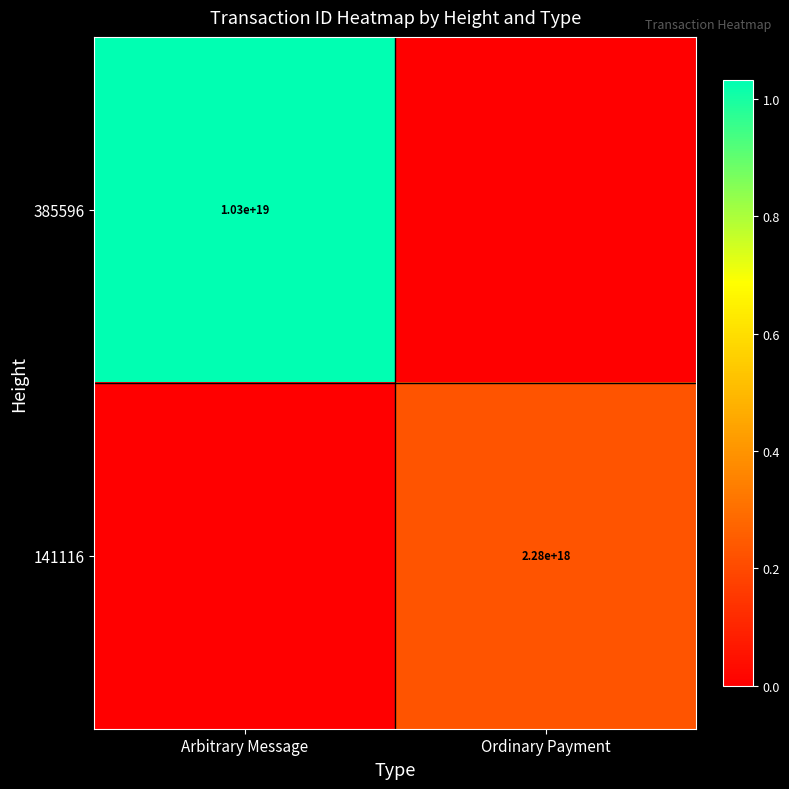

Is it true that 141116 equals 2280000000000000000 at Ordinary Payment?

True